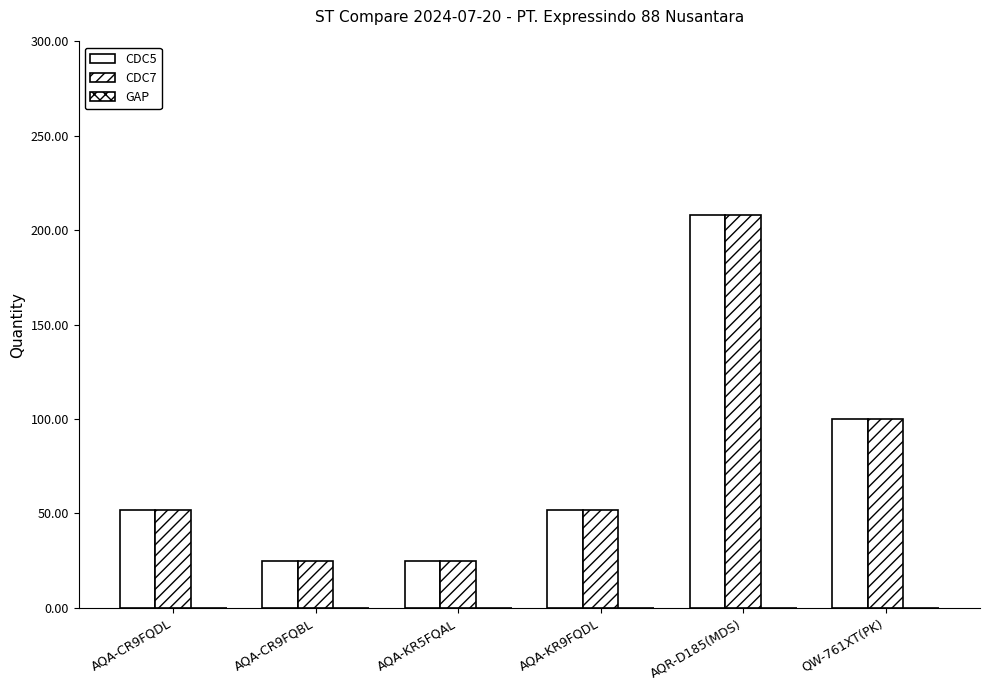

What is the total value across all series at QW-761XT(PK)?

200